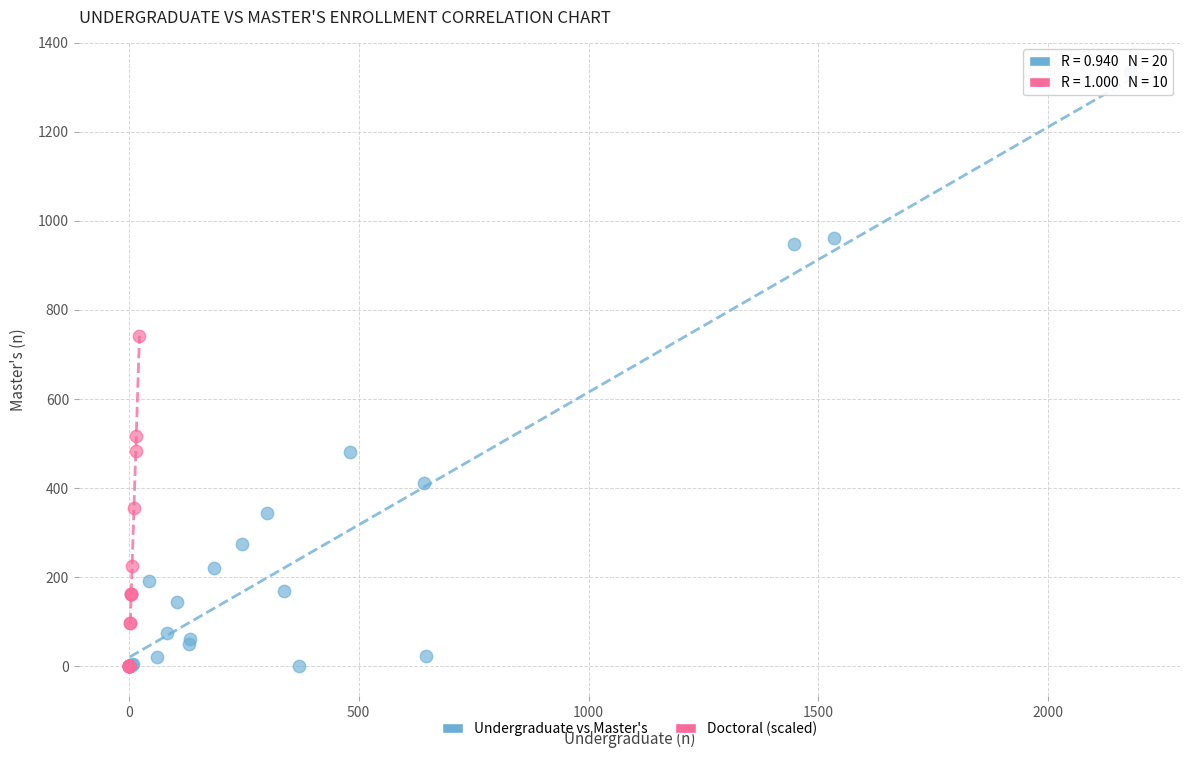

Which series has the largest Y range (max minus min)?

Undergraduate vs Master's